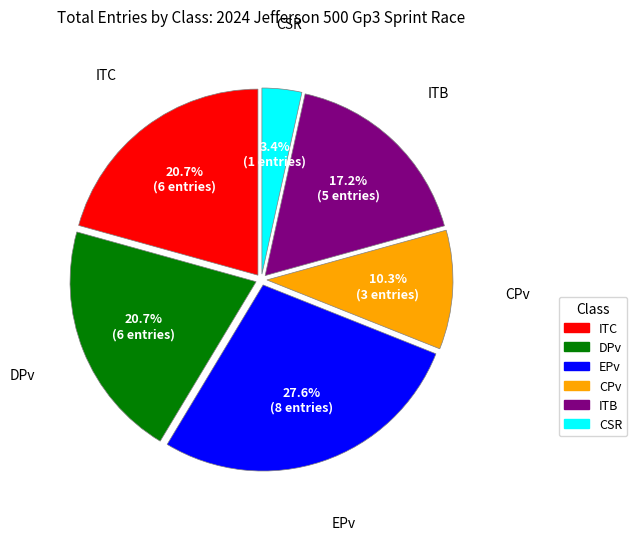

To the nearest percent, what is the difference between the largest and smallest slice percentages?

24%